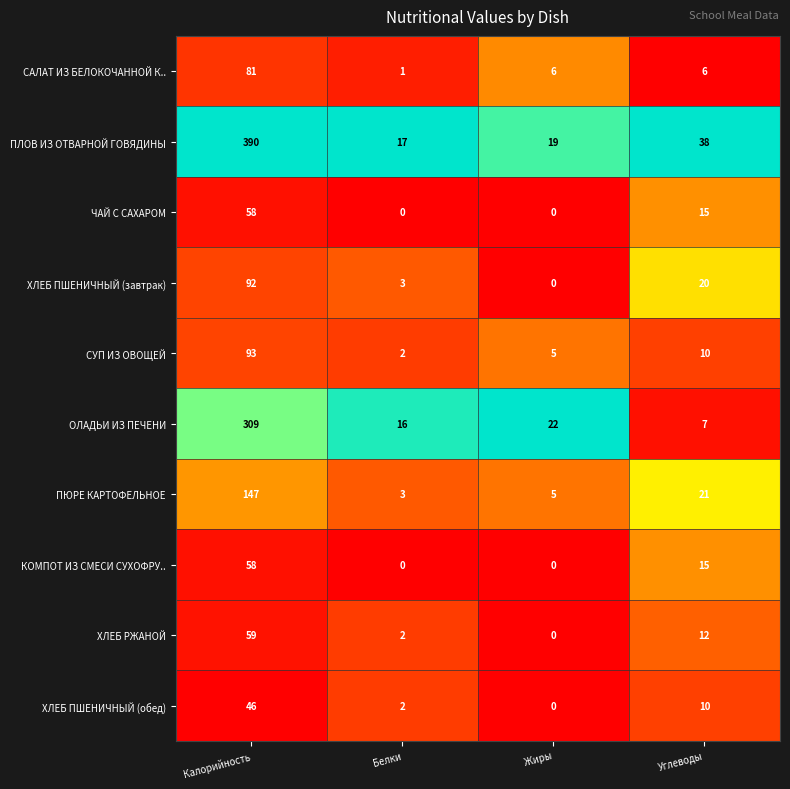

Which category has the highest value across all series?

Калорийность